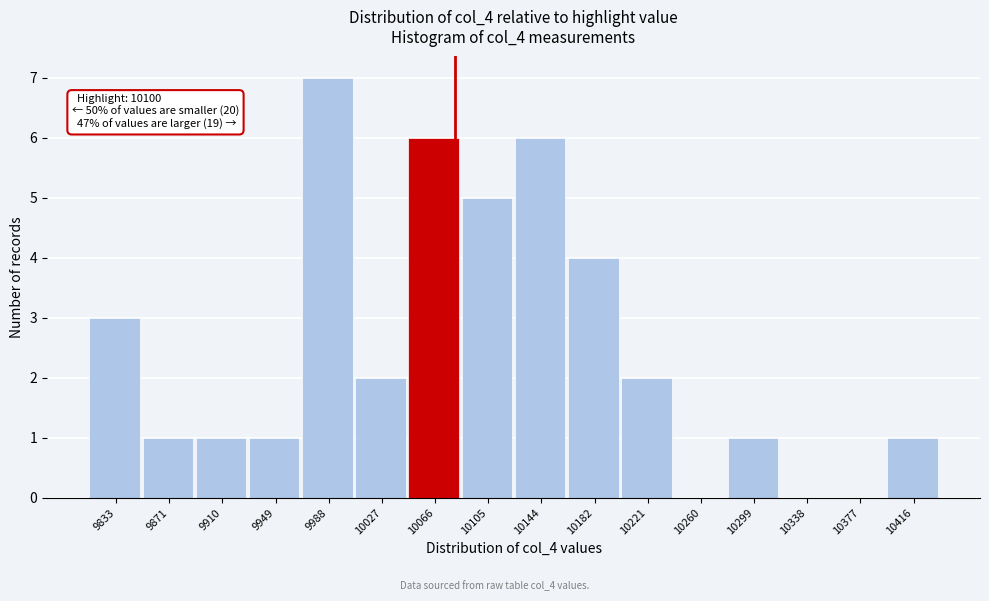

Reading left to right, list all the values displayed in this chart.

9833=3	9871=1	9910=1	9949=1	9988=7	10027=2	10066=6	10105=5	10144=6	10182=4	10221=2	10260=0	10299=1	10338=0	10377=0	10416=1